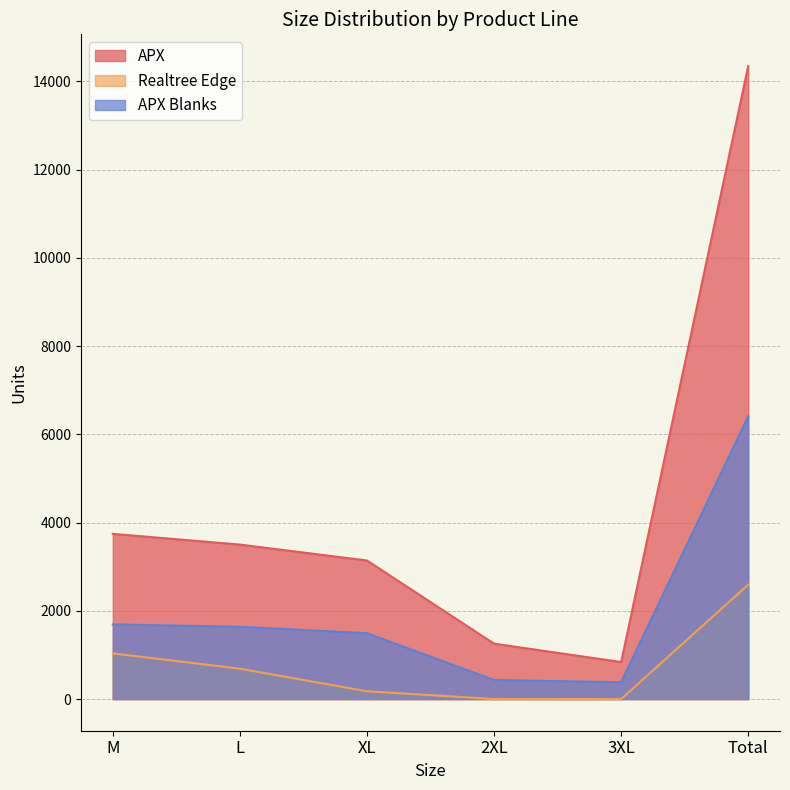

Does the chart have visible grid lines?

Yes